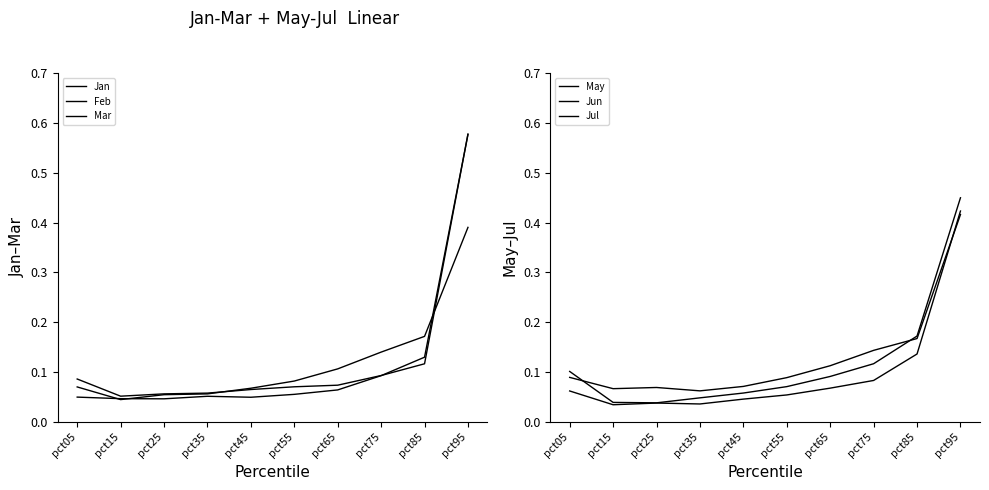

The Jul series shows 0.1 at pct05. True or false?

True